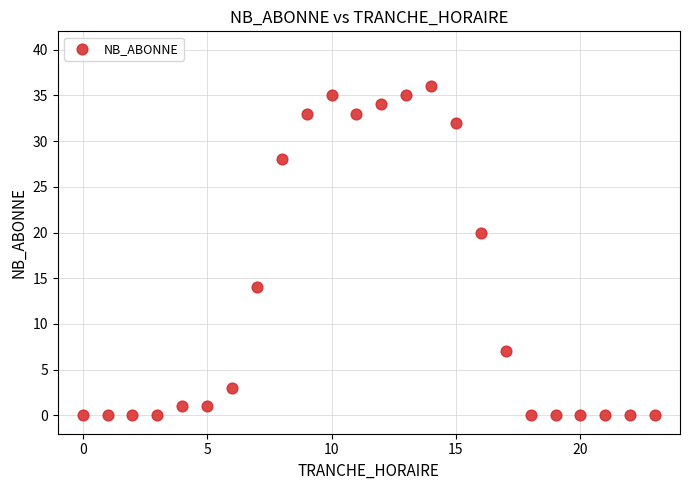

What Y value in the scatter plot is closest to 18?

20